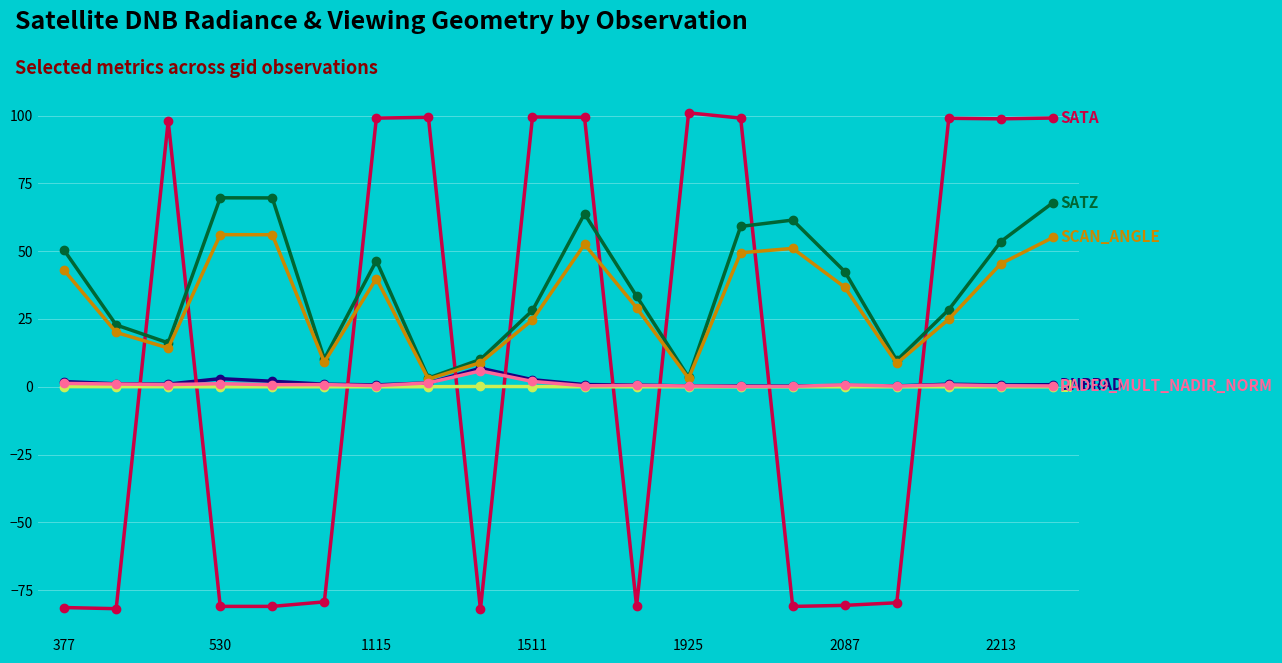

What is the maximum value shown in the chart?

101.0